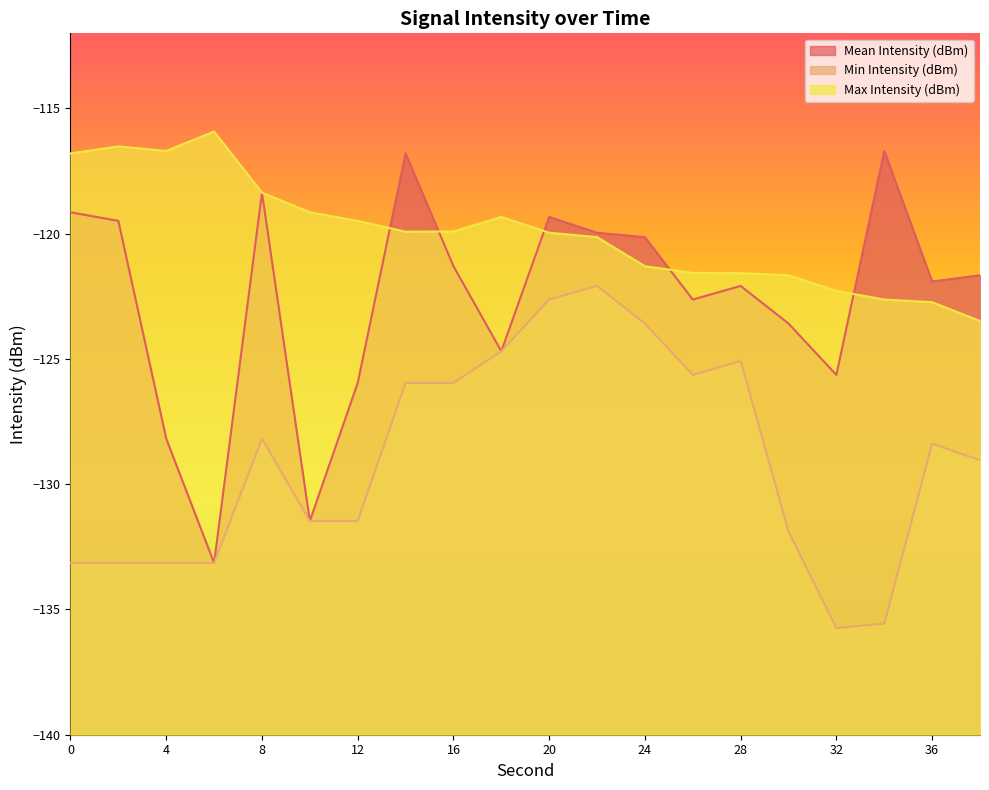

The Min Intensity (dBm) series shows -213.1 at 34. True or false?

False